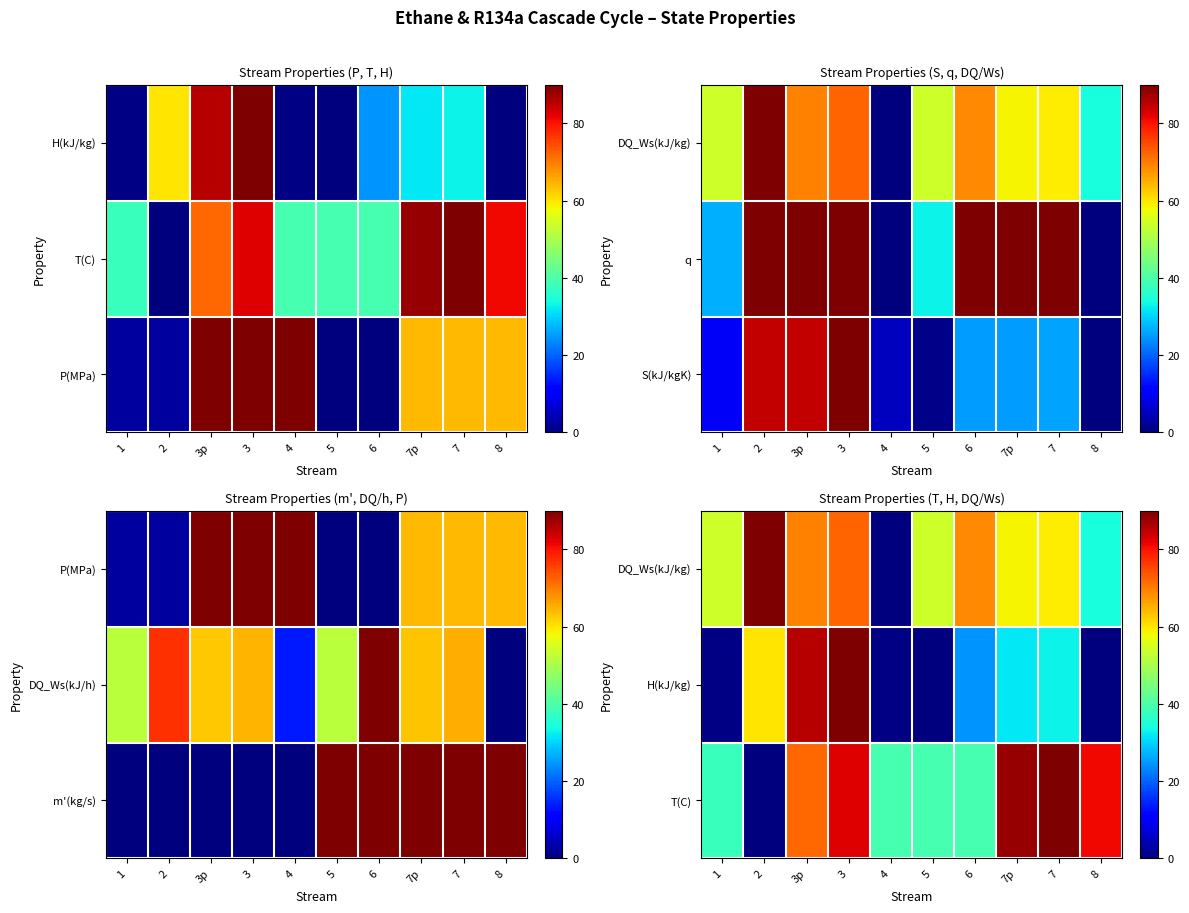

At which category is the sum across all series the highest?

3